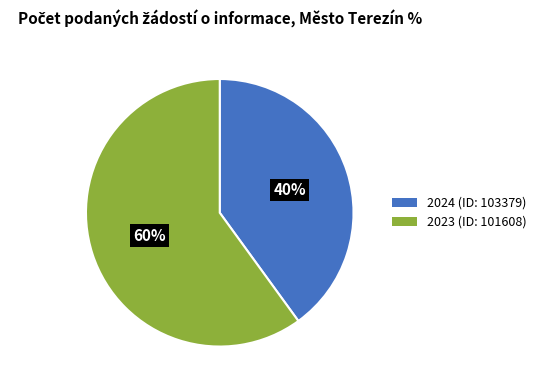

What is the smallest slice in the pie chart?

2024 (ID: 103379)